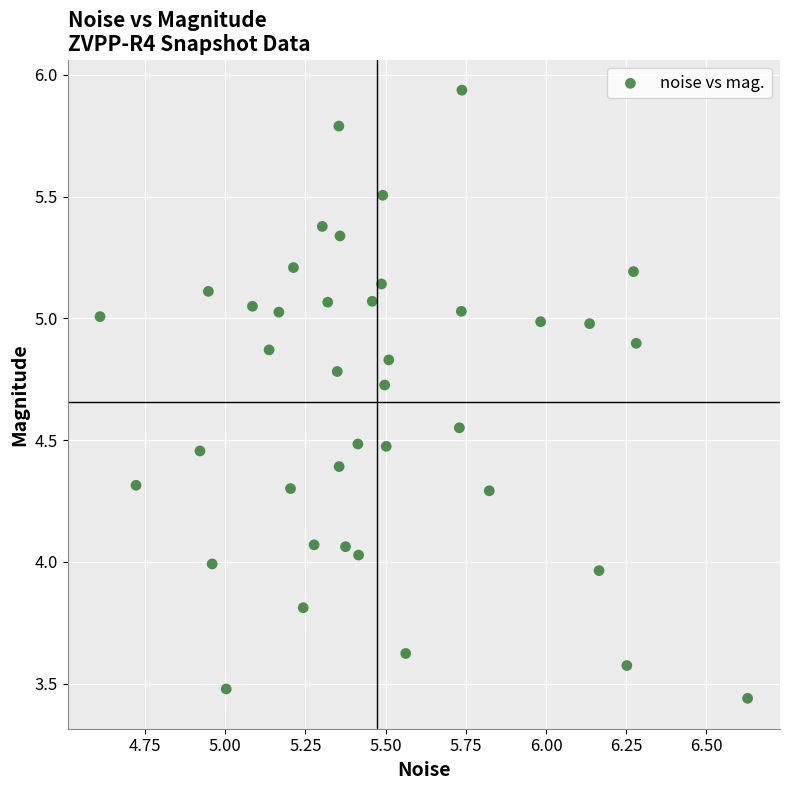

What is the range of X values (max minus min)?

2.0